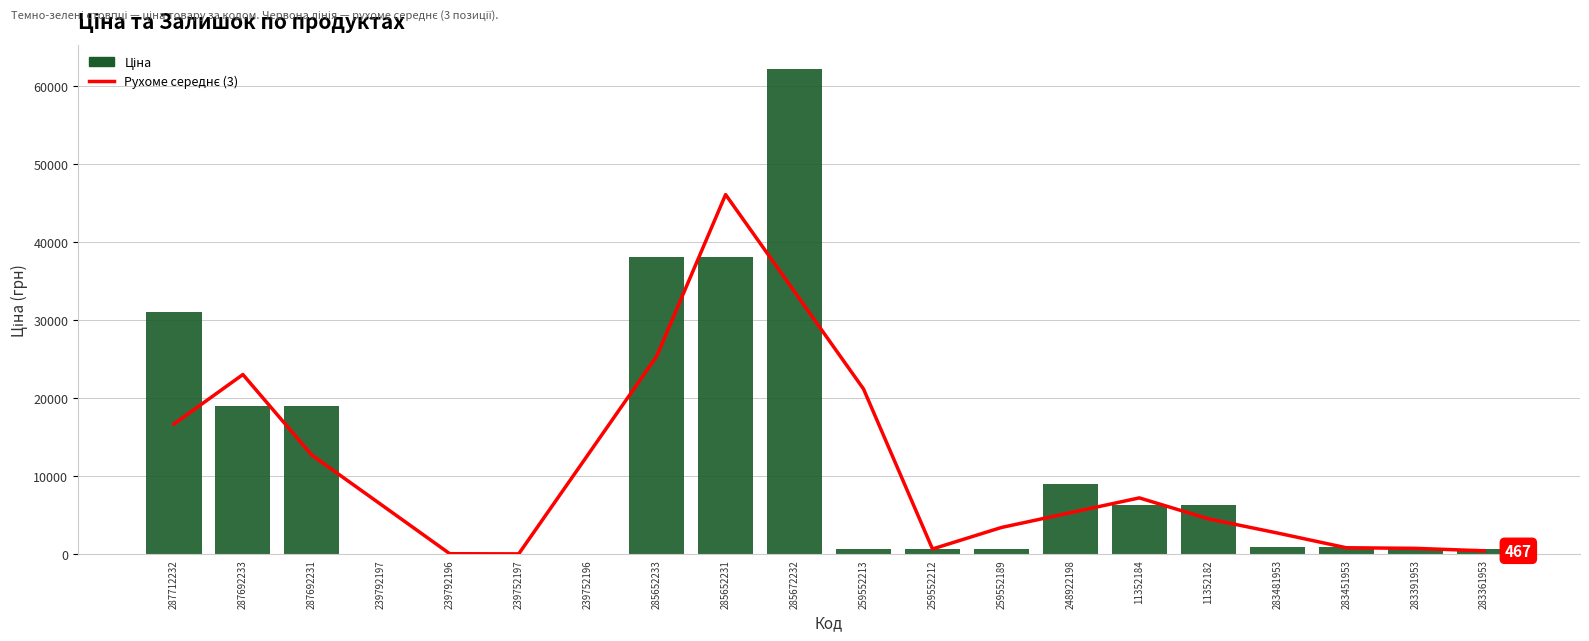

What is the label of the 20th bar from the right?

287712232